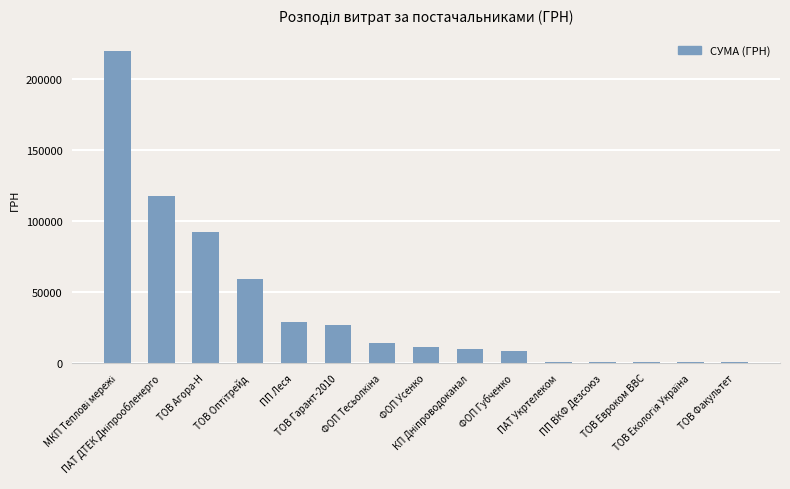

What is the sum of all values?

590167.7